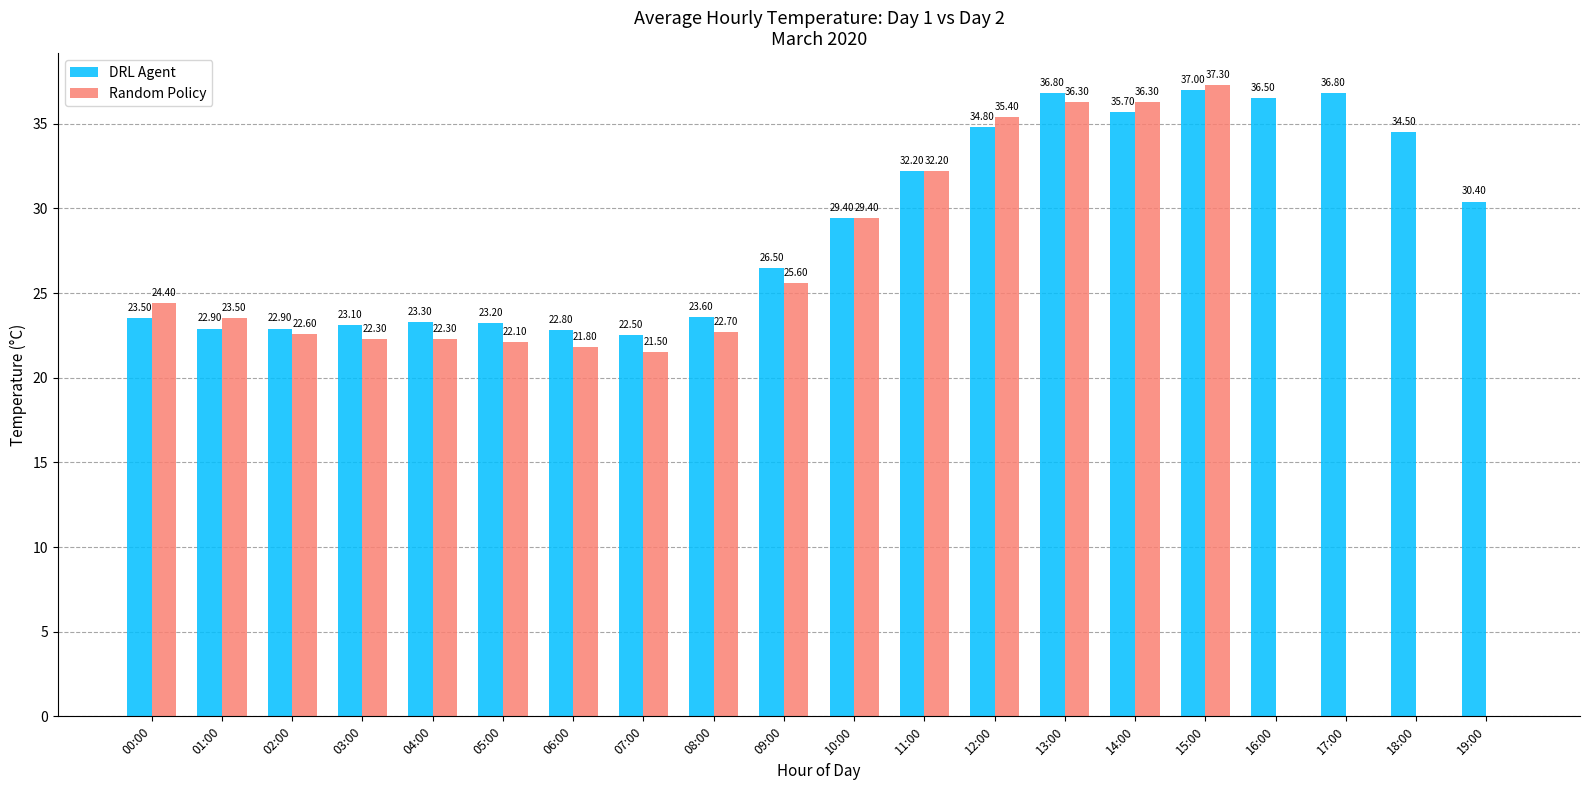

Which series has the largest range (max minus min)?

Random Policy